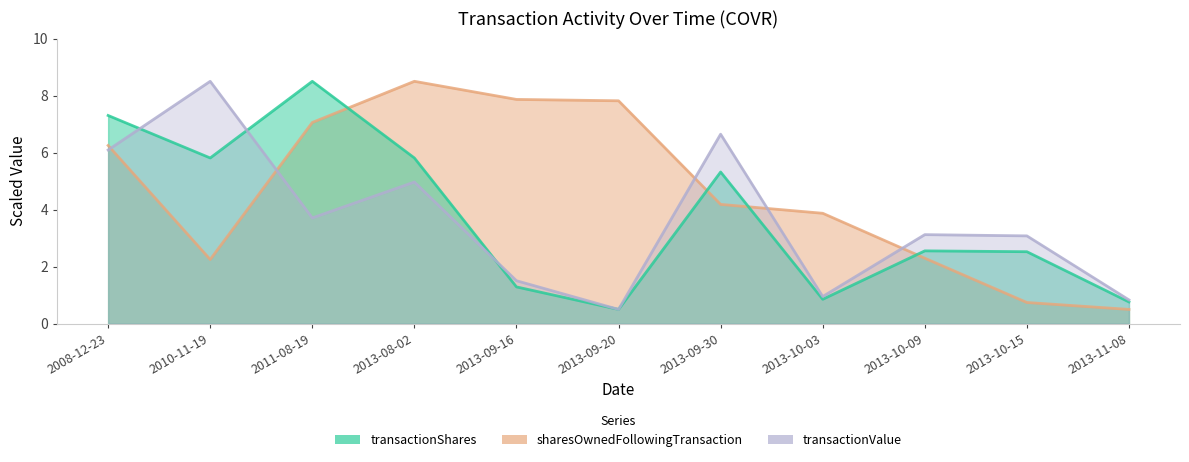

Reading left to right, list all the values displayed in this chart.

transactionShares: 7.3	5.8	8.5	5.8	1.3	0.5	5.3	0.9	2.6	2.5	0.8
sharesOwnedFollowingTransaction: 6.3	2.3	7.1	8.5	7.9	7.8	4.2	3.9	2.3	0.7	0.5
transactionValue: 6.1	8.5	3.7	5.0	1.5	0.5	6.6	1.0	3.1	3.1	0.8